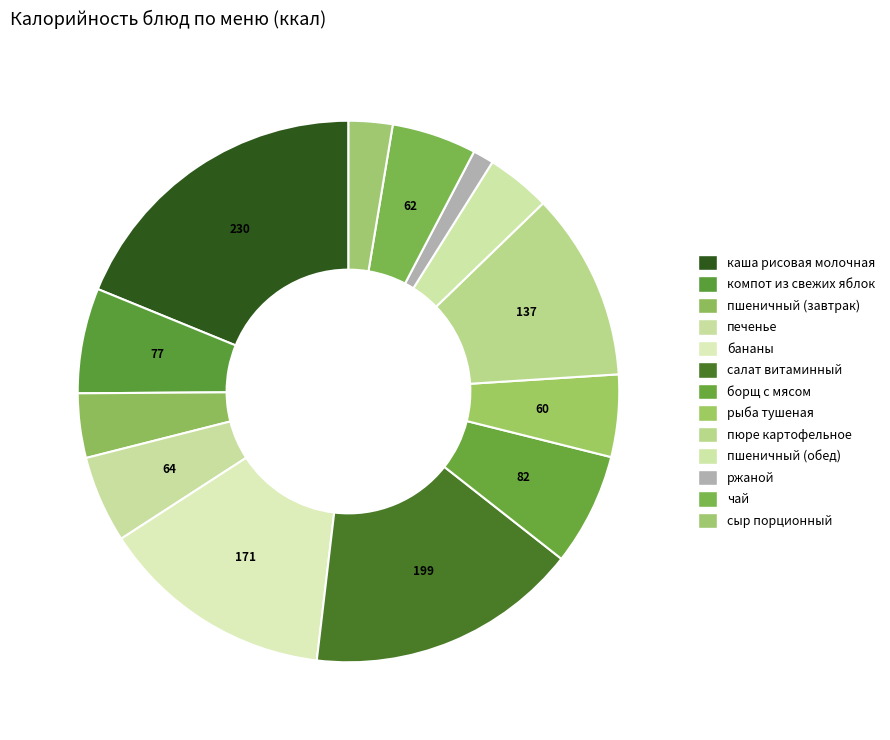

The пюре картофельное slice represents 11% of the pie. True or false?

True